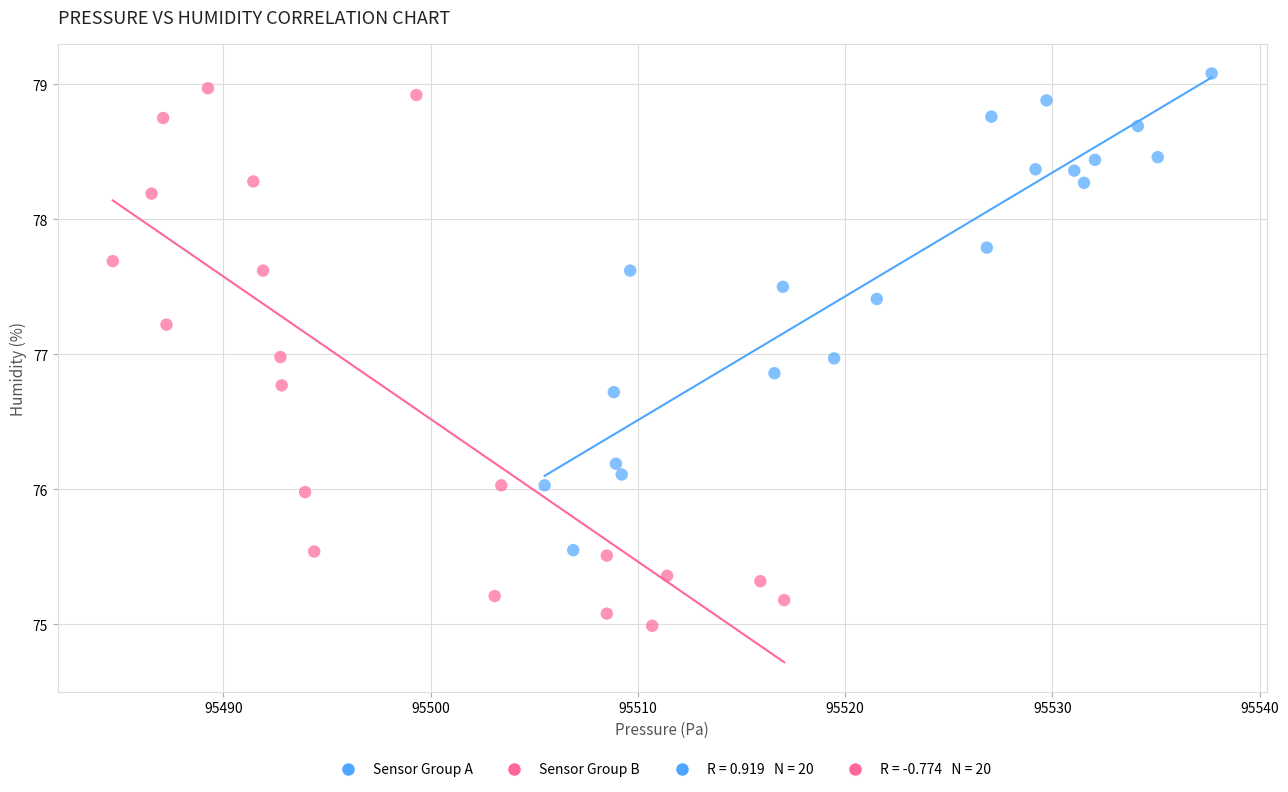

Which series contains the lowest Y value?

Sensor Group B